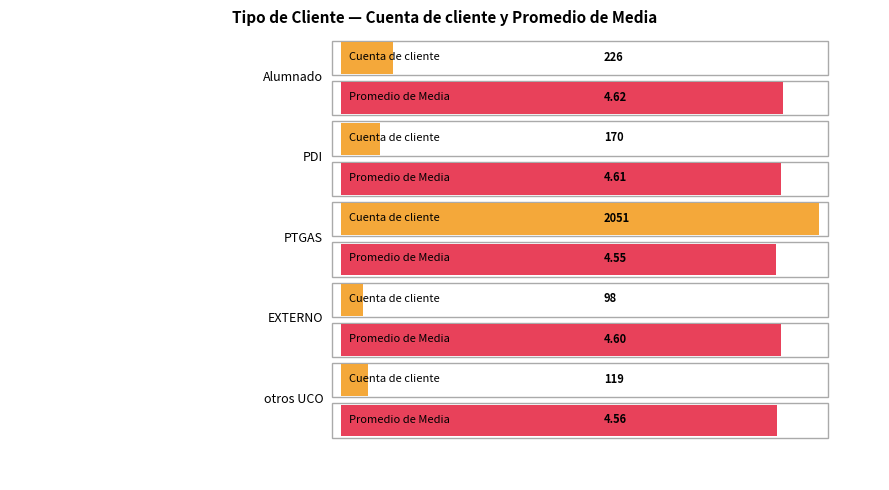

What is the label of the 3rd bar from the left?

PTGAS